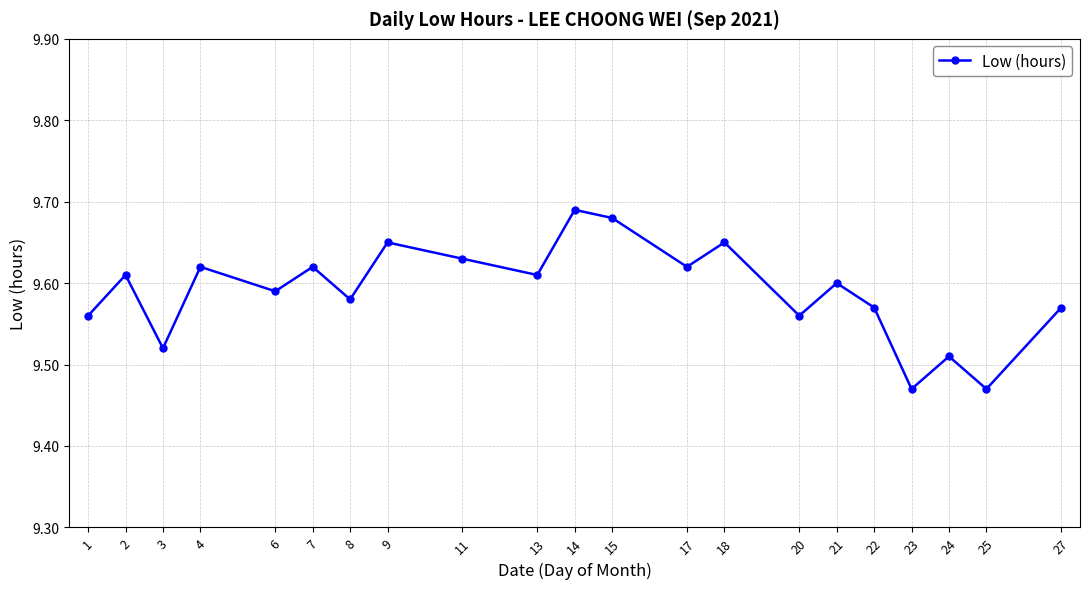

Count the values in the range 9 to 10.

21